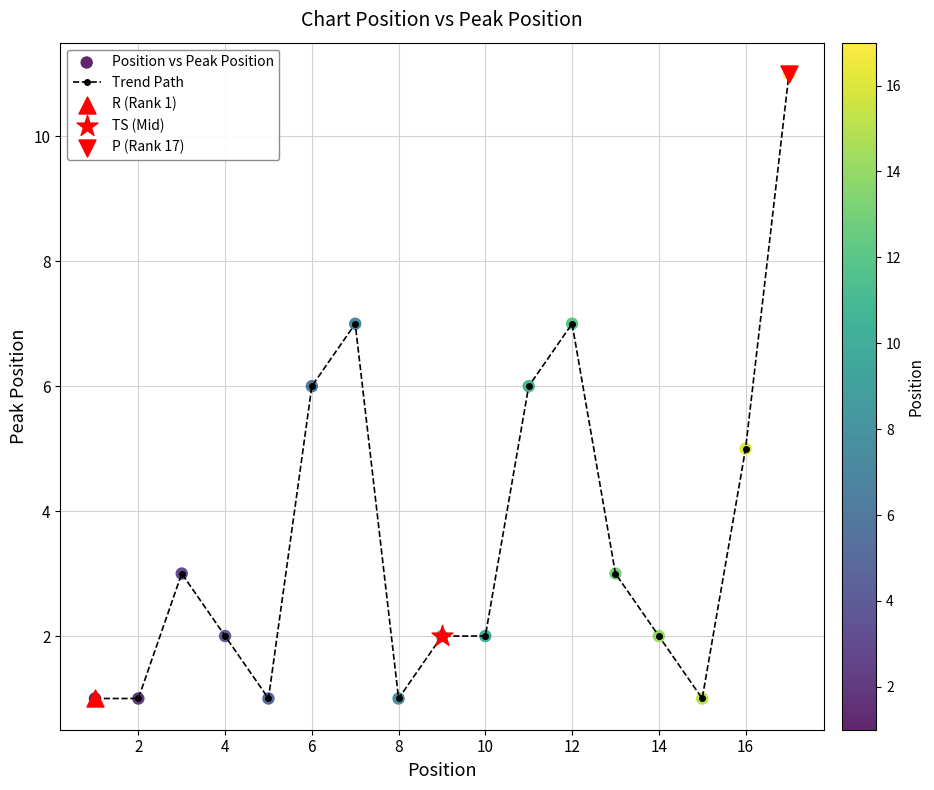

What is the sum of all values?

61